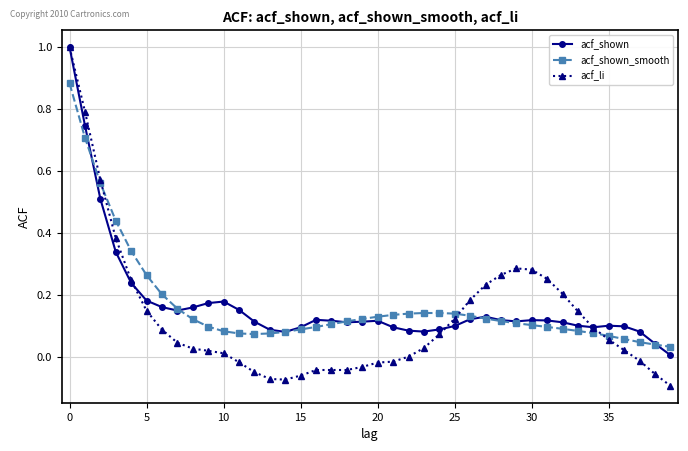

Which series has the largest range (max minus min)?

acf_li